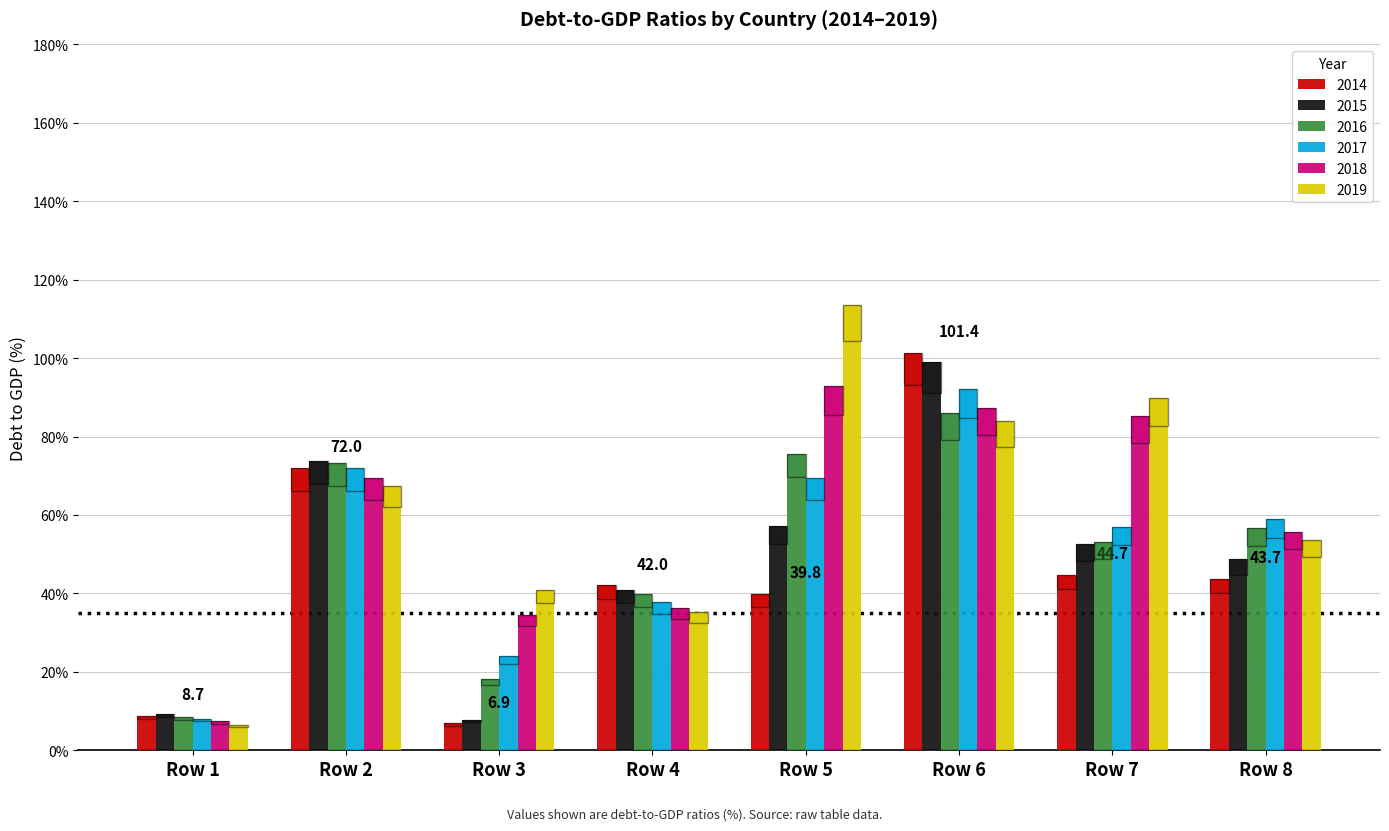

At which category is the sum across all series the highest?

Row 6